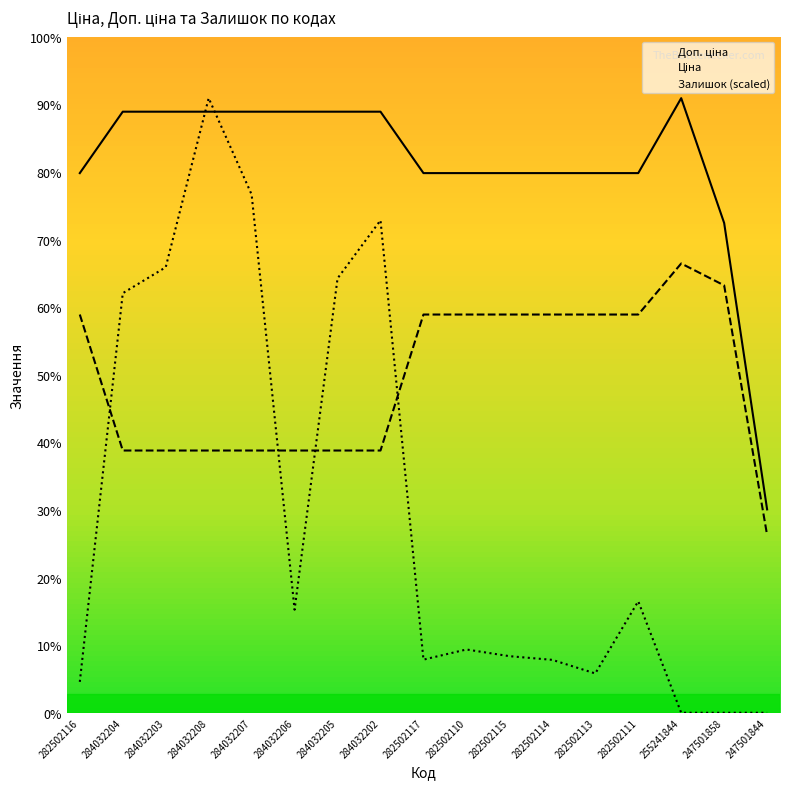

What is the difference between the maximum and minimum values in the Доп. ціна series?

845.2